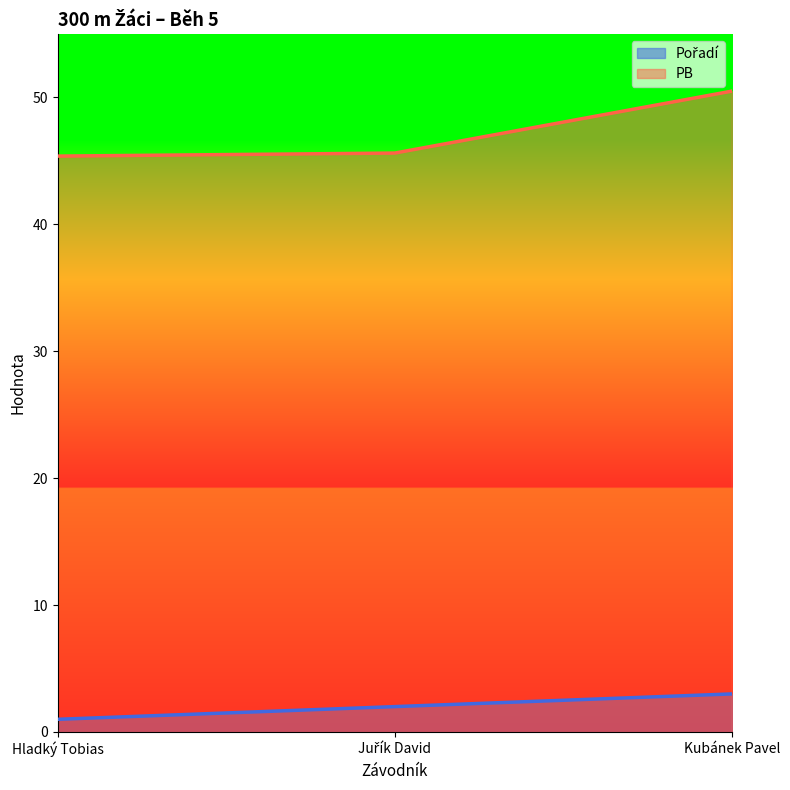

What is the spread (max minus min) of values at Hladký Tobias?

44.4